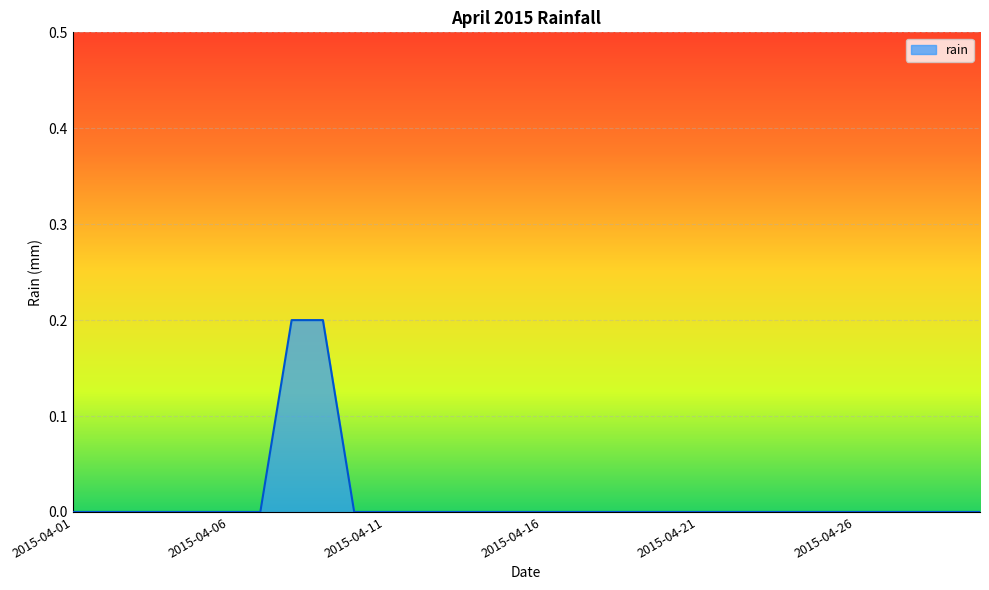

How many lines are shown in the chart?

1